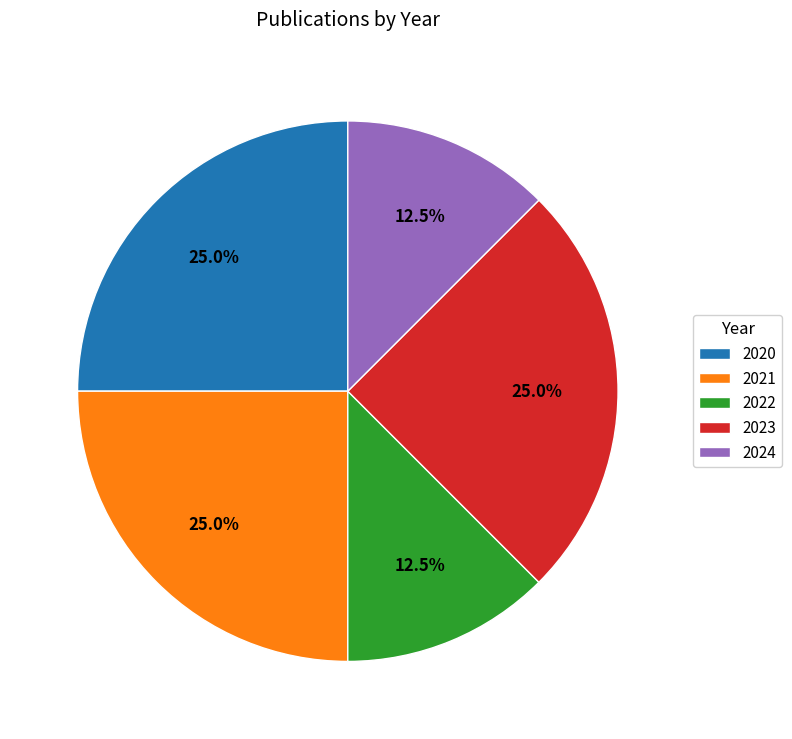

How much of the chart is everything except 2021?

75.0%